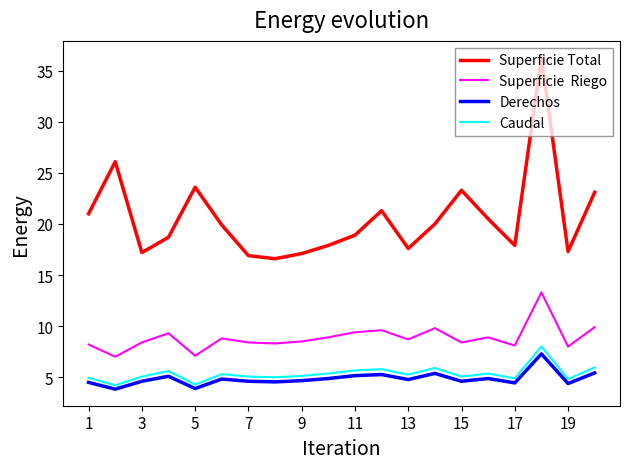

What is the greatest value displayed?

36.3